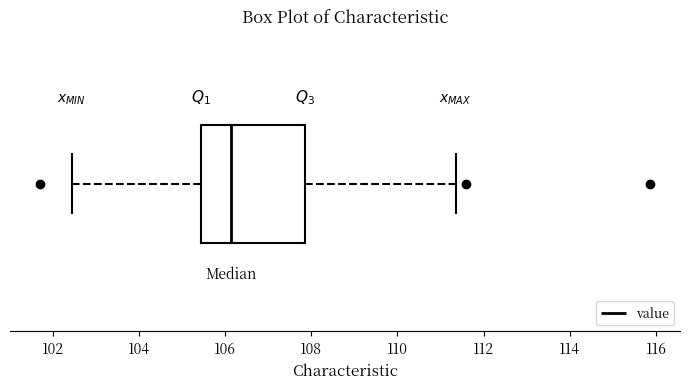

Where does the right whisker of the box end on the x-axis? The values are not printed on the chart, so give them approximately, as read against the axis.

111.4